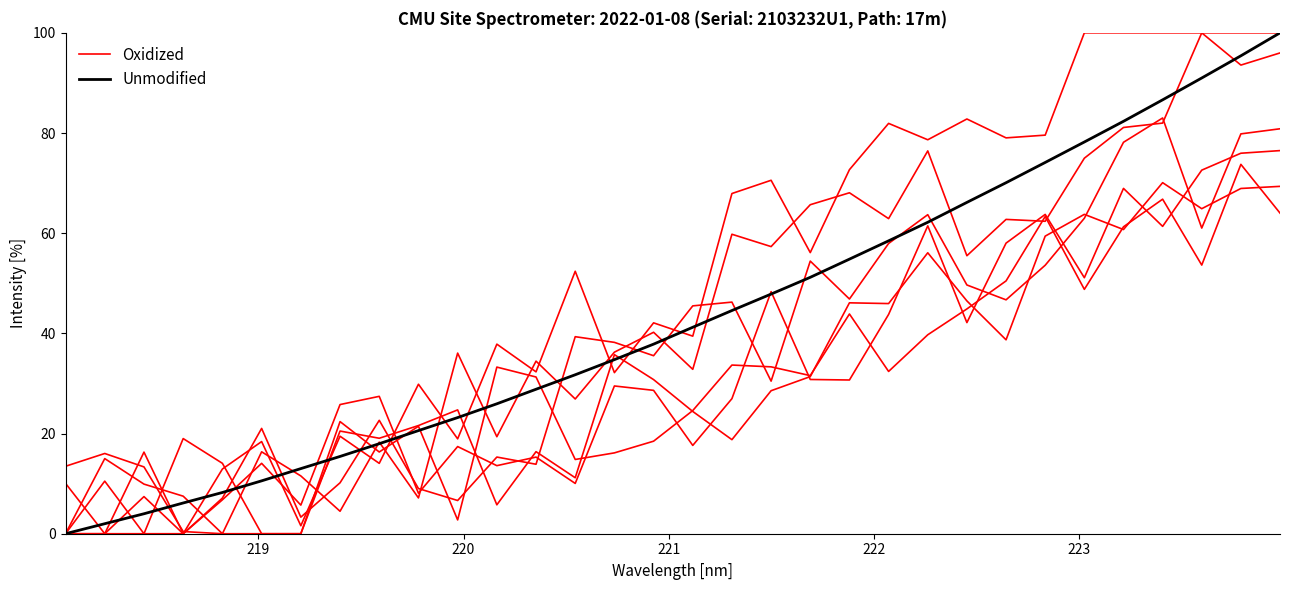

True or false: Unmodified has more than 2 points higher than both neighbors.

False